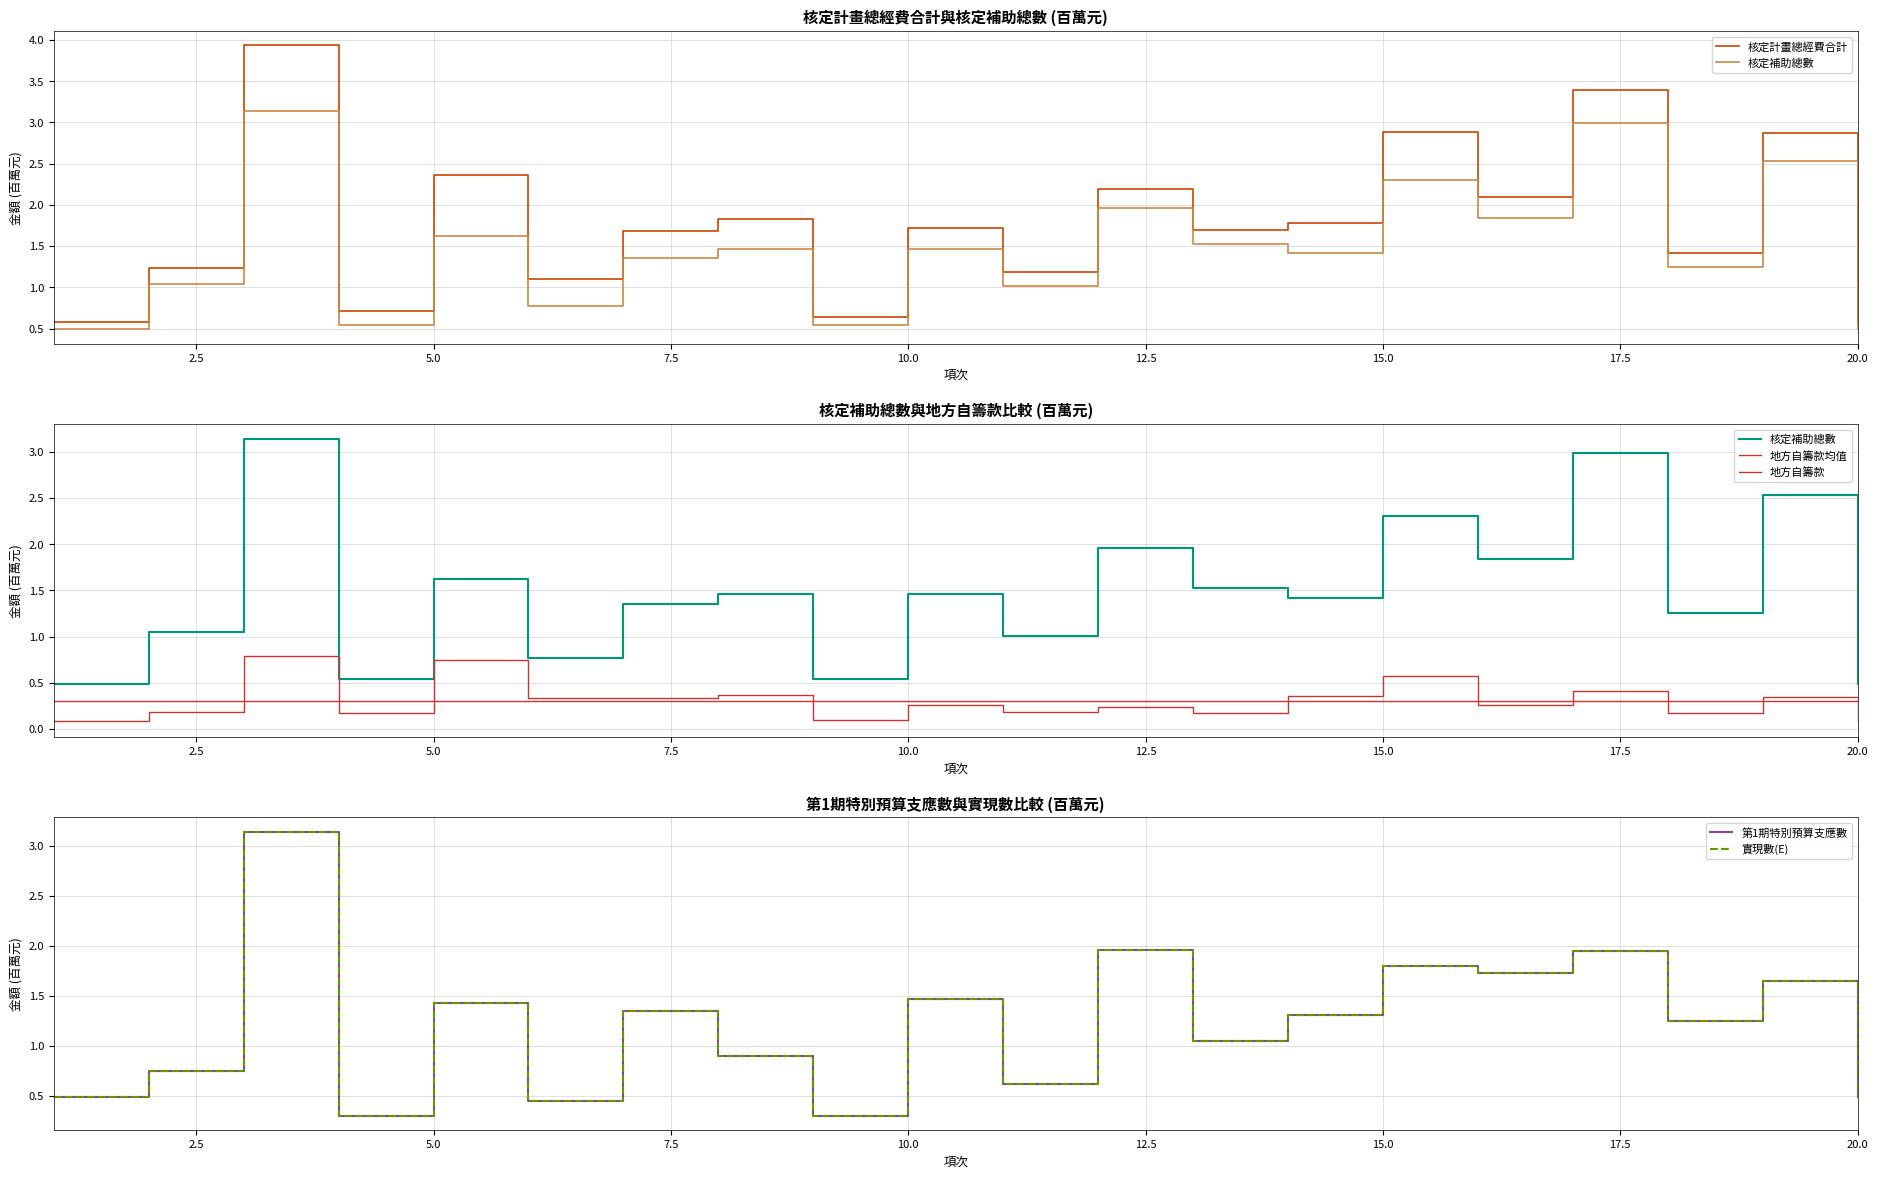

The value of 核定計畫總經費合計 at 20 is 0.6. True or false?

True